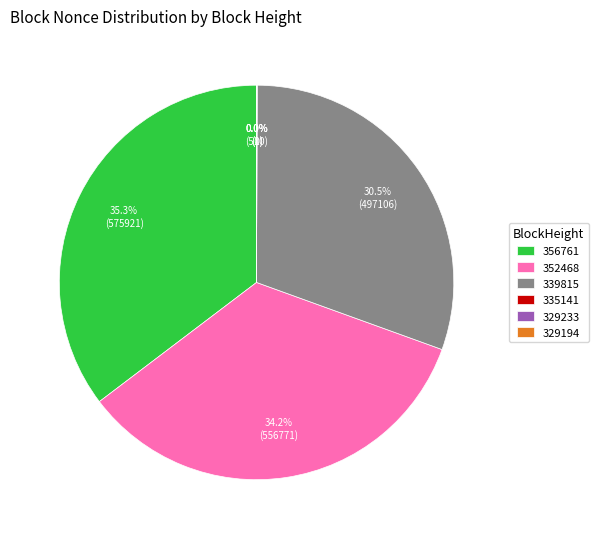

True or false: 352468 accounts for 34% of the total.

True